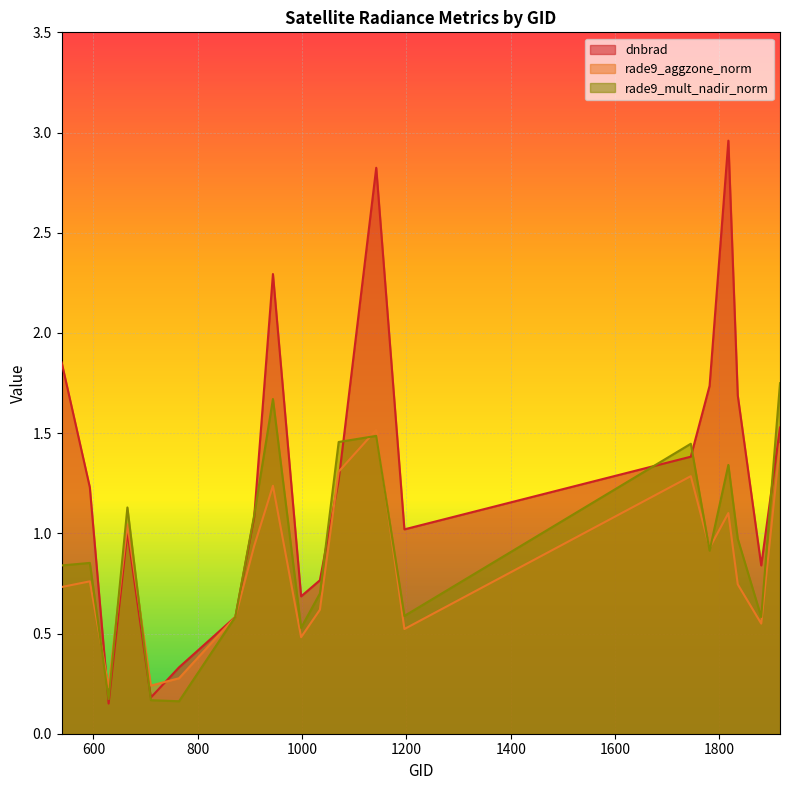

Is it true that rade9_mult_nadir_norm equals 1.1 at 665?

True